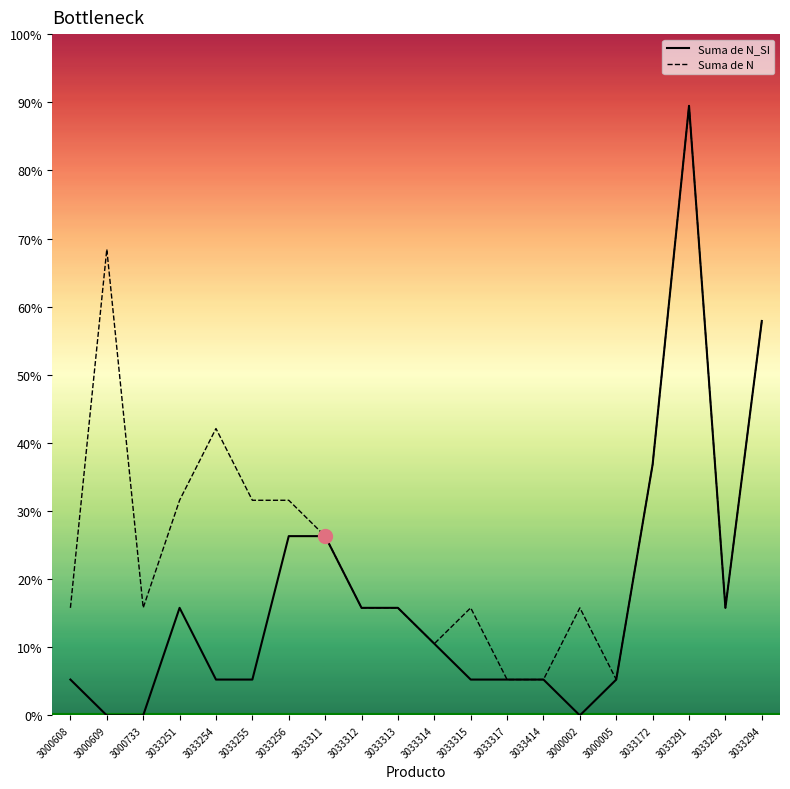

What is the sum of all Suma de N_SI values?

66